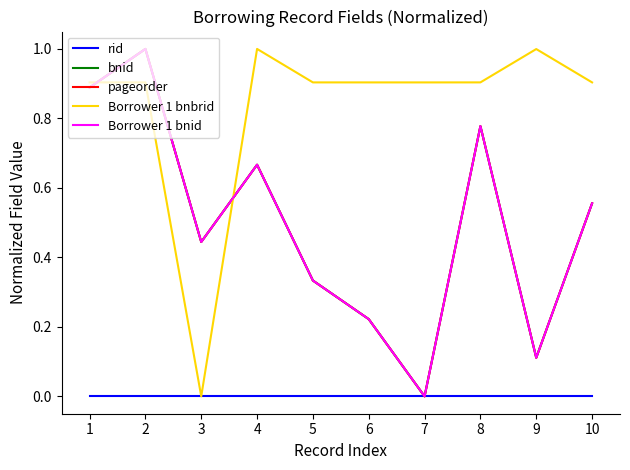

Does the chart display data point markers on the line(s)?

No